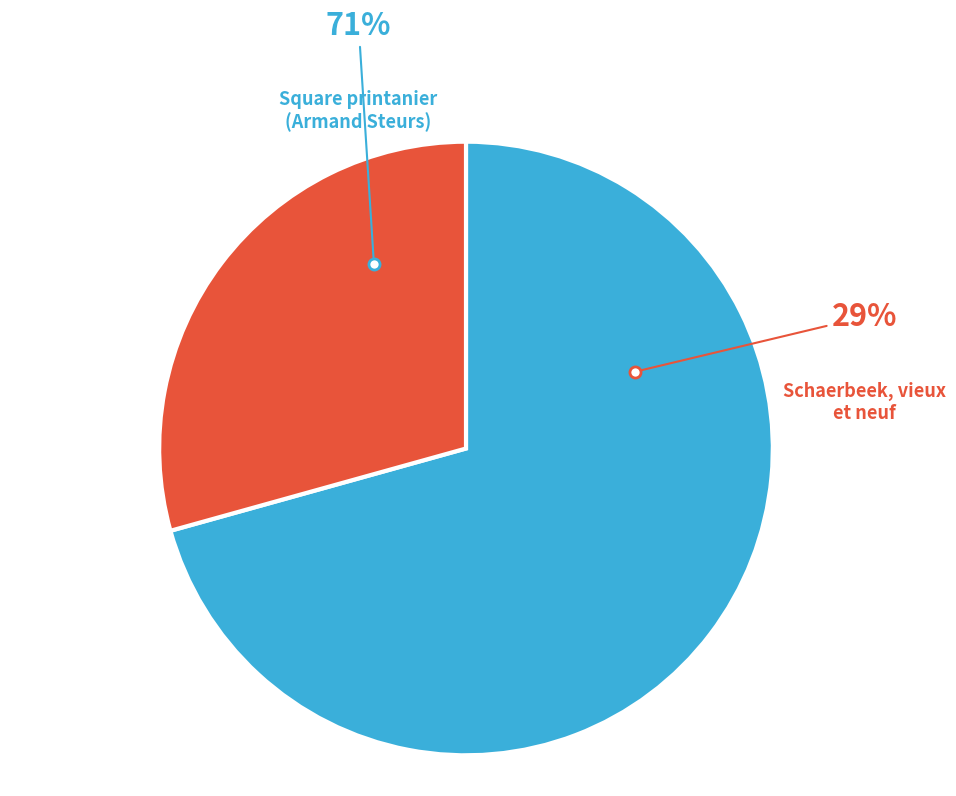

Combined, do Schaerbeek, vieux et neuf and Square printanier (Armand Steurs) account for over 50%?

Yes